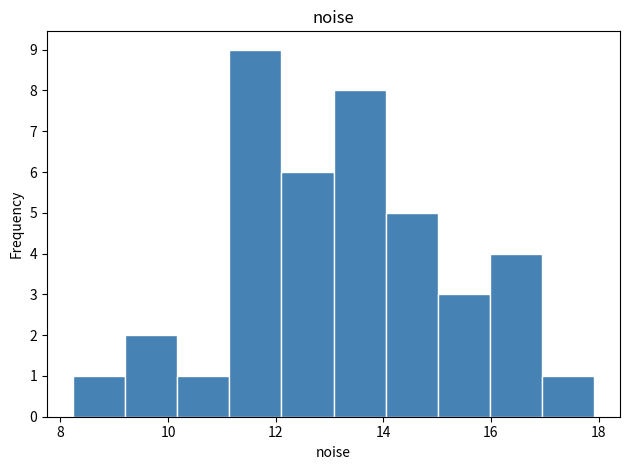

Reading left to right, list every bar in this chart as the range it spans on the x-axis followed by its height. Neither the bar edges nor the heights are printed on the chart, so give them approximately, as read against the axes.

8.2 to 9.2: 1
9.2 to 10.2: 2
10.2 to 11.2: 1
11.2 to 12.2: 9
12.2 to 13.0: 6
13.0 to 14.0: 8
14.0 to 15.0: 5
15.0 to 16.0: 3
16.0 to 17.0: 4
17.0 to 18.0: 1